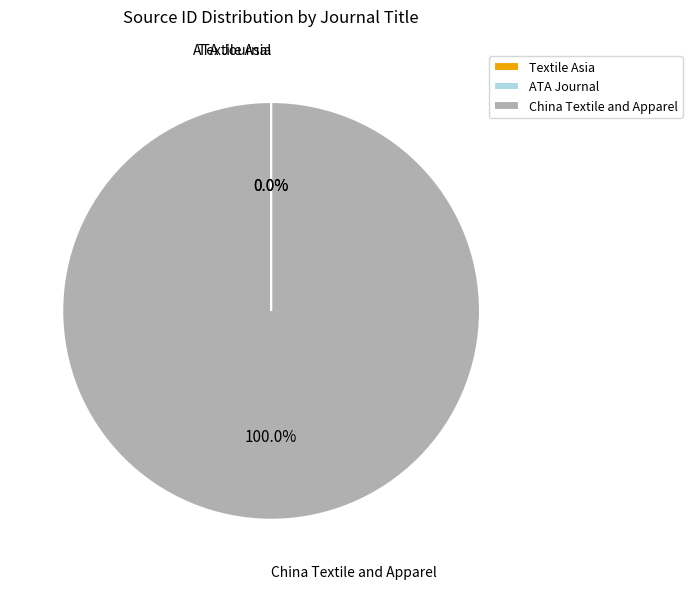

Which slice represents more than half of the pie?

China Textile and Apparel